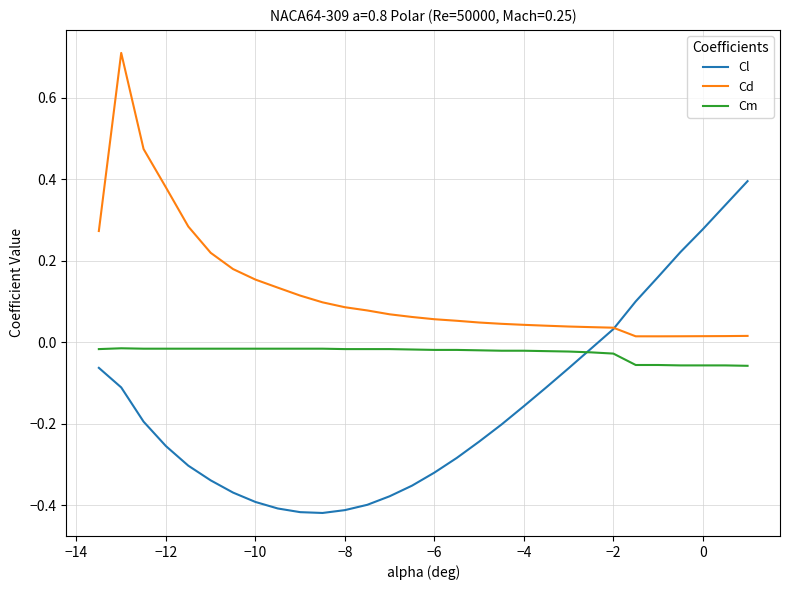

True or false: Cd and Cm intersect in this chart.

False